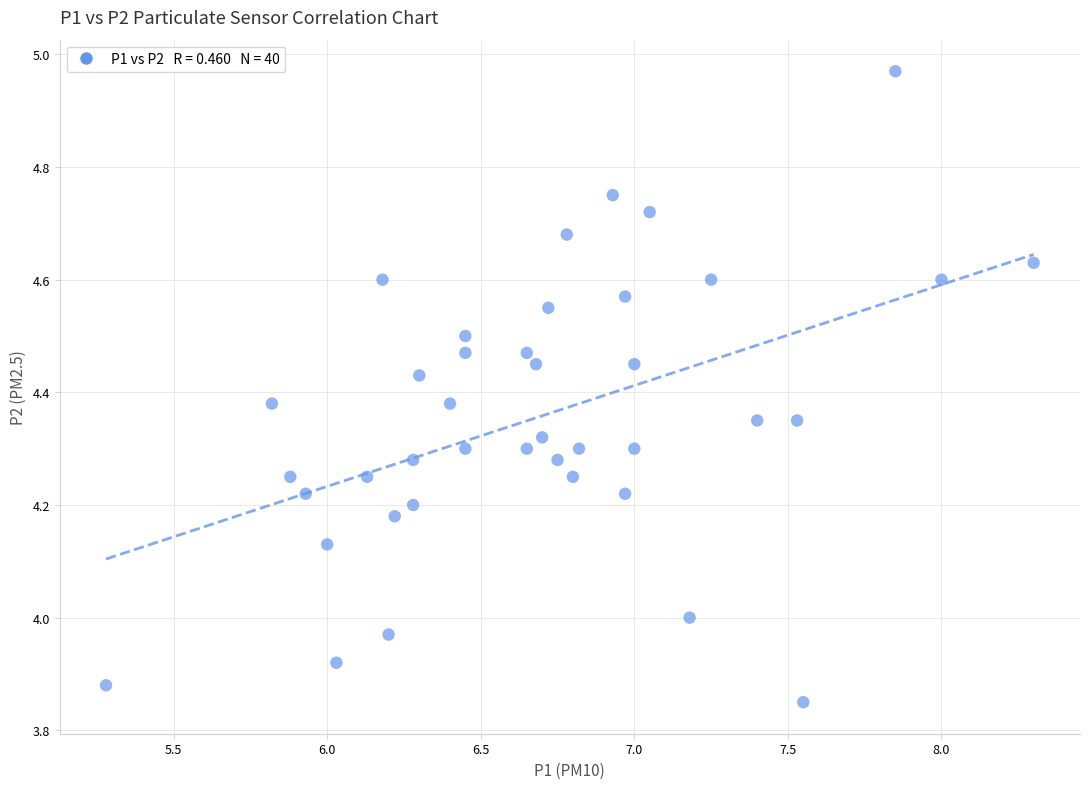

What is the range of X values (max minus min)?

3.0